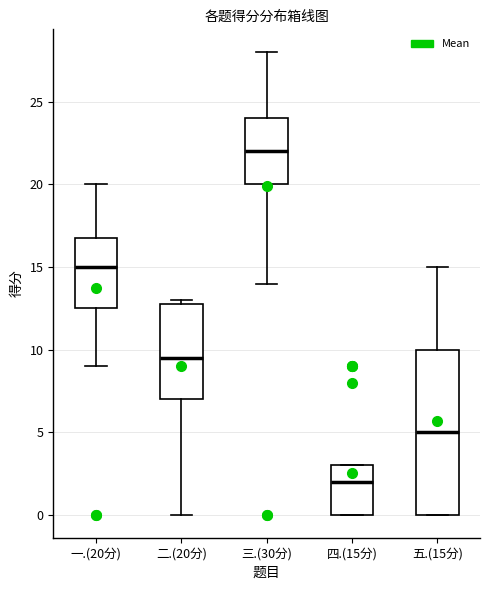

Reading left to right, transcribe this box plot: for each box, give where its median line is, the range the box spans, and where its two whiskers end, as read against the y-axis. The values are not printed on the chart, so give them approximately, as read against the axis.

一.(20分): median 15.0, box 12.5 to 17.0, whiskers 9.0 to 20.0
二.(20分): median 9.5, box 7.0 to 13.0, whiskers 0.0 to 13.0 (just above the box's upper edge)
三.(30分): median 22.0, box 20.0 to 24.0, whiskers 14.0 to 28.0
四.(15分): median 2.0, box 0.0 to 3.0, whiskers 0.0 to 3.0
五.(15分): median 5.0, box 0.0 to 10.0, whiskers 0.0 to 15.0